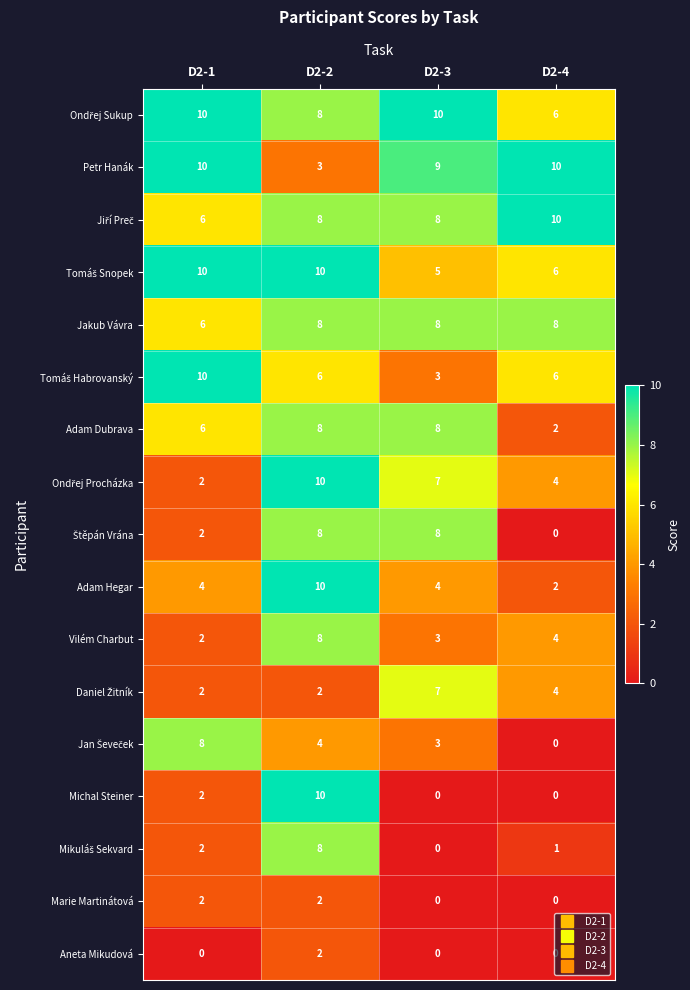

What is the total value across all series at D2-2?

115